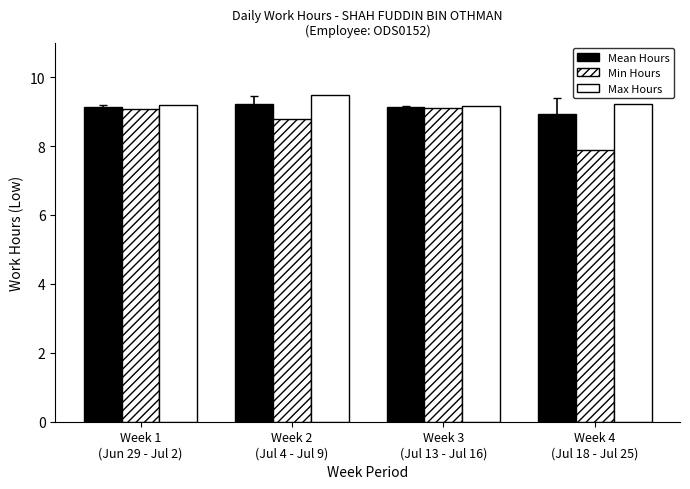

How many bars are there in total?

12